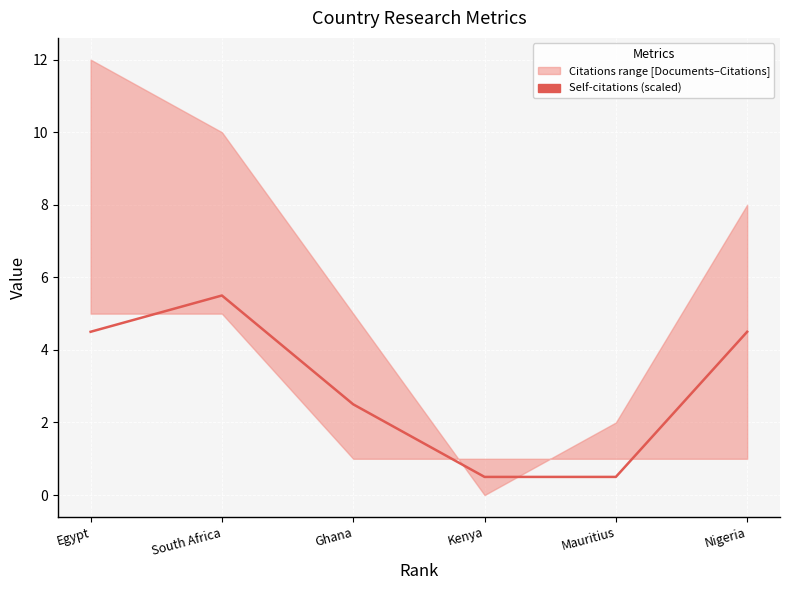

Rank the categories by value from highest to lowest.

South Africa, Egypt, Nigeria, Ghana, Kenya, Mauritius